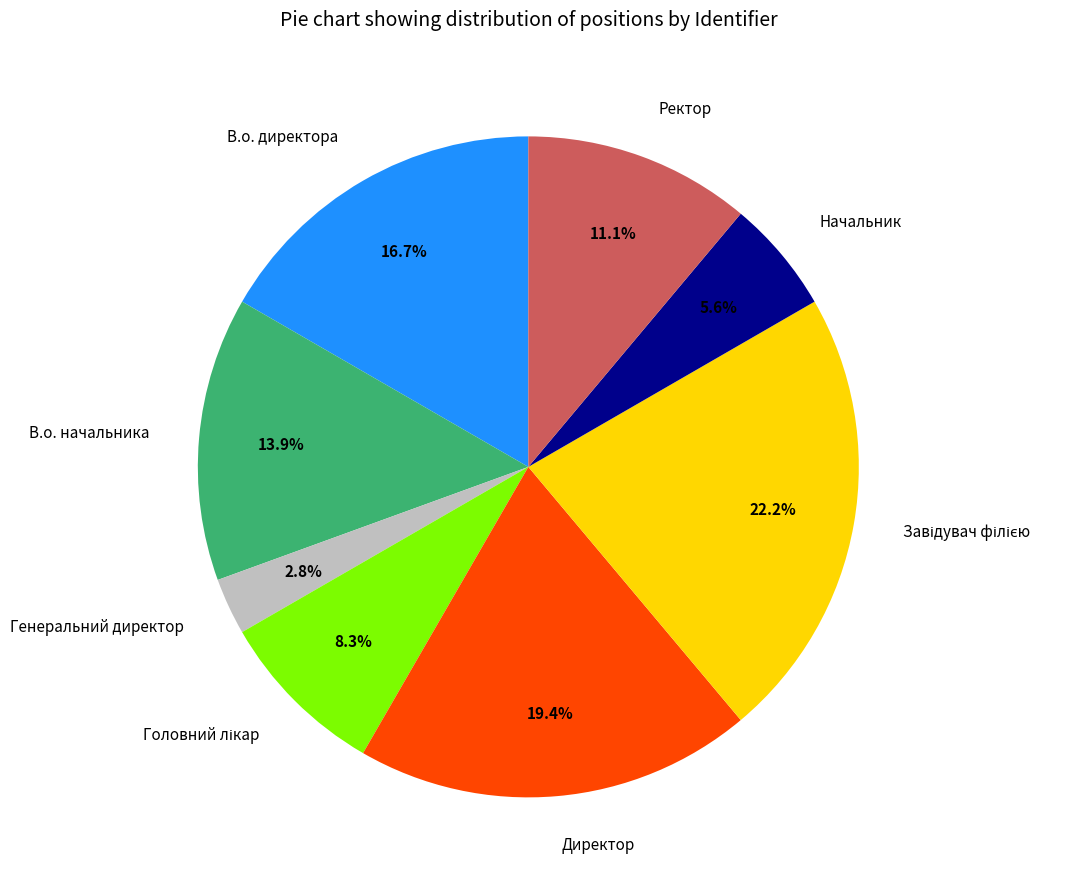

Count the number of slices in the pie.

8